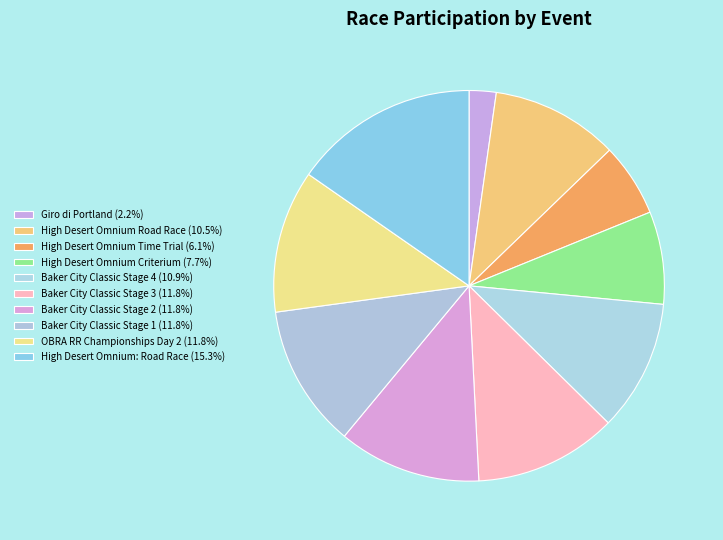

What is the change in value from High Desert Omnium Road Race to Baker City Classic Stage 2?

+4